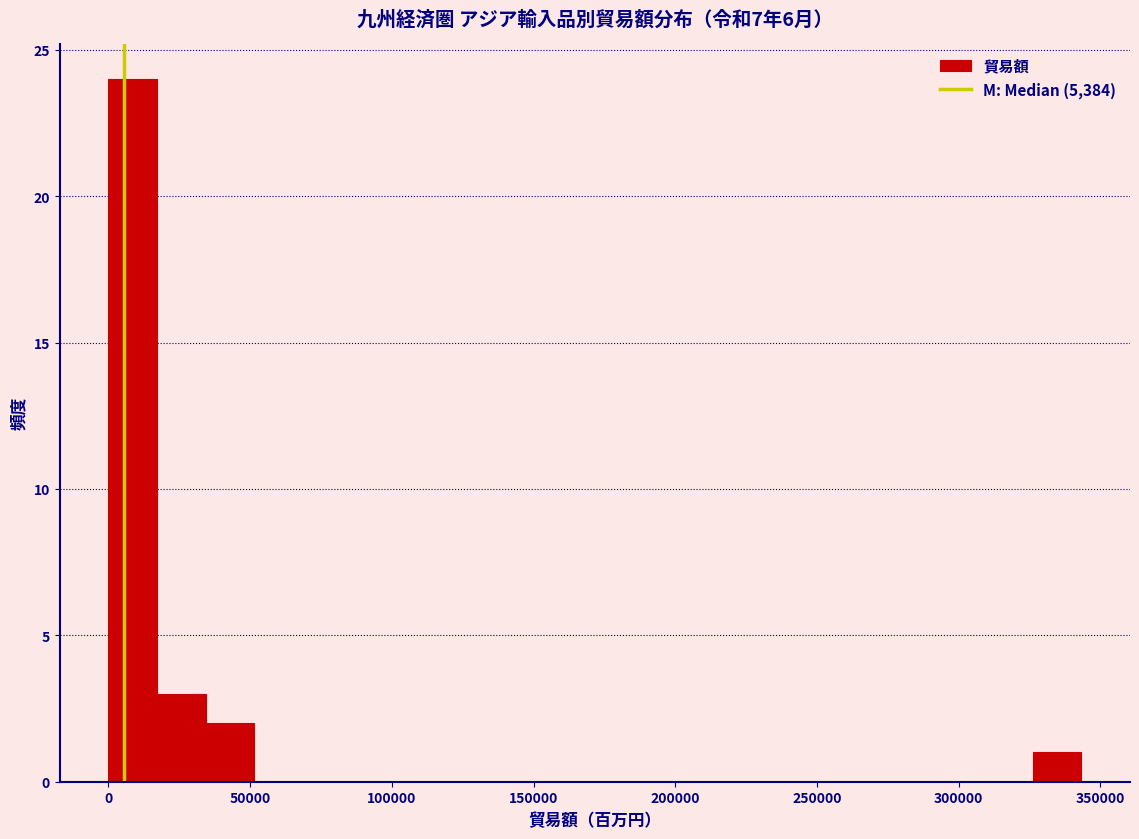

Read against the x-axis, roughly where is the centre of the tallest bar?

10000